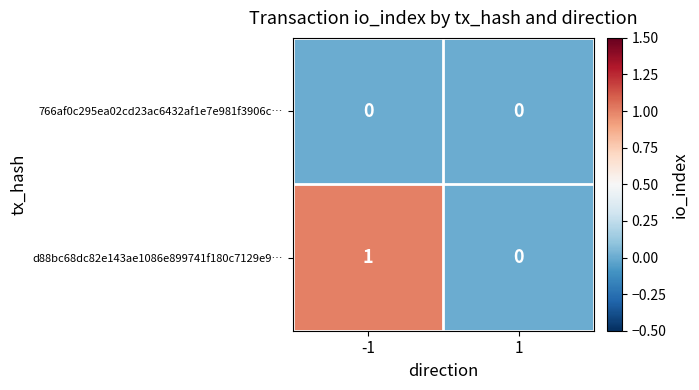

Reading right to left, list all the values displayed in this chart.

766af0c295ea02cd23ac6432af1e7e981f3906c…: 0	0
d88bc68dc82e143ae1086e899741f180c7129e9…: 0	1